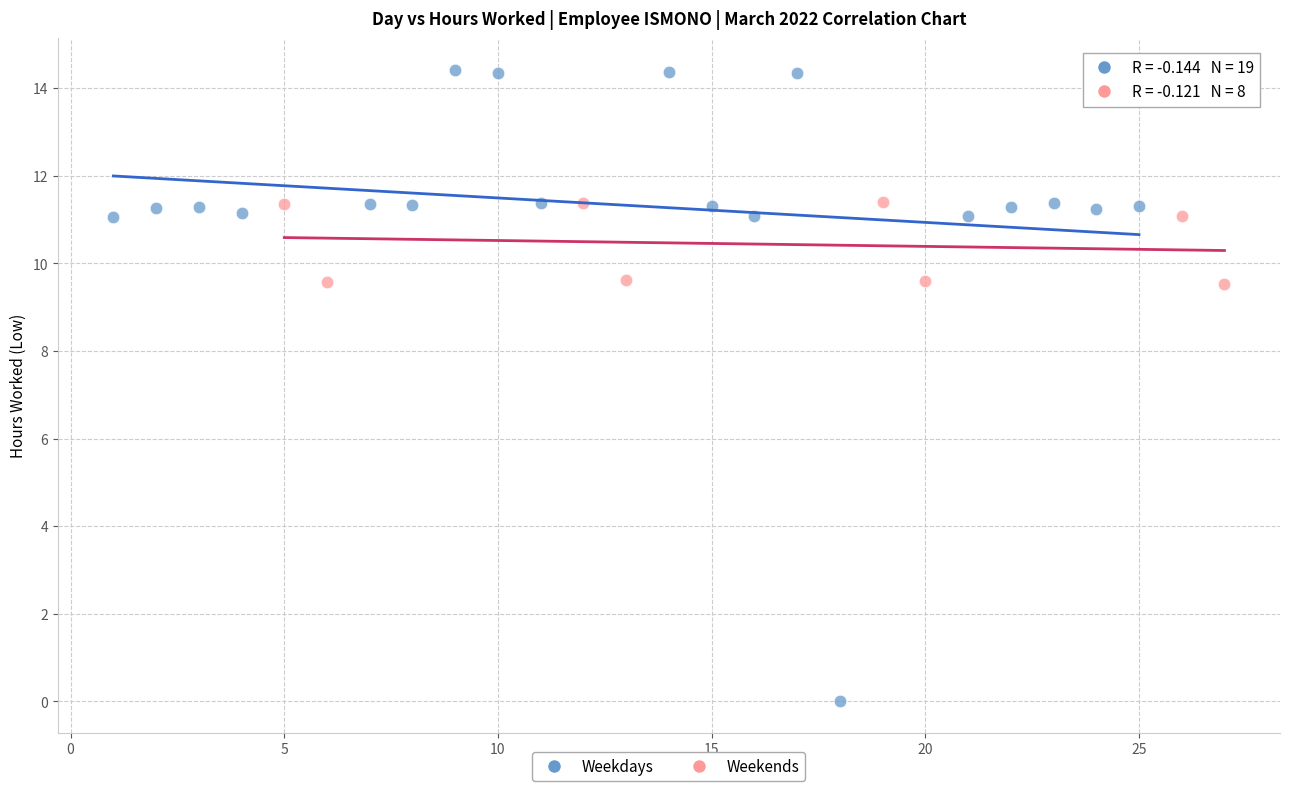

Which series contains the lowest Y value?

Weekdays